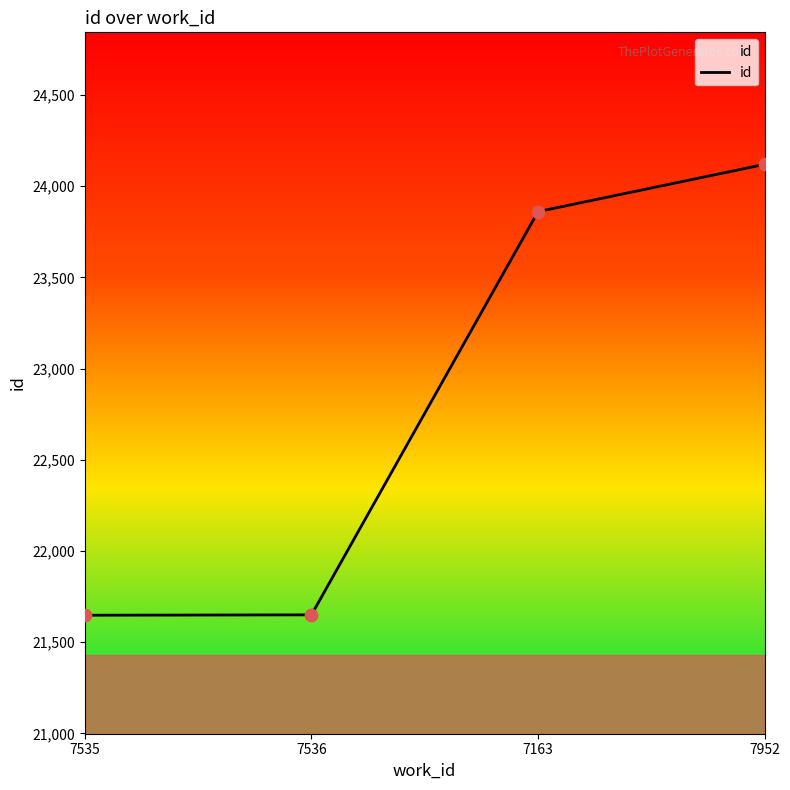

What is the change in value from 7536 to 7163?

+2210